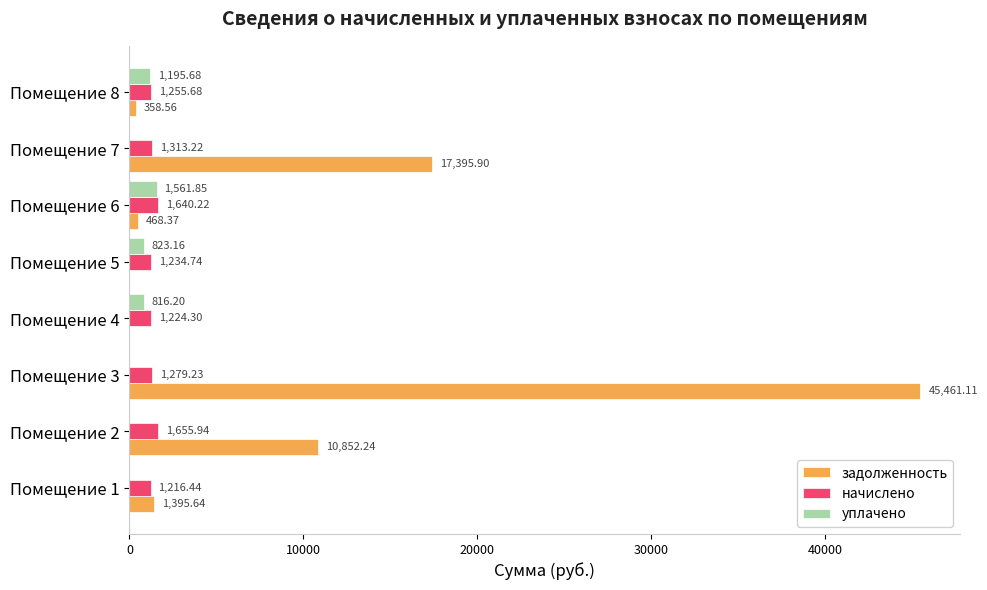

What is the average value of the уплачено series?

549.6